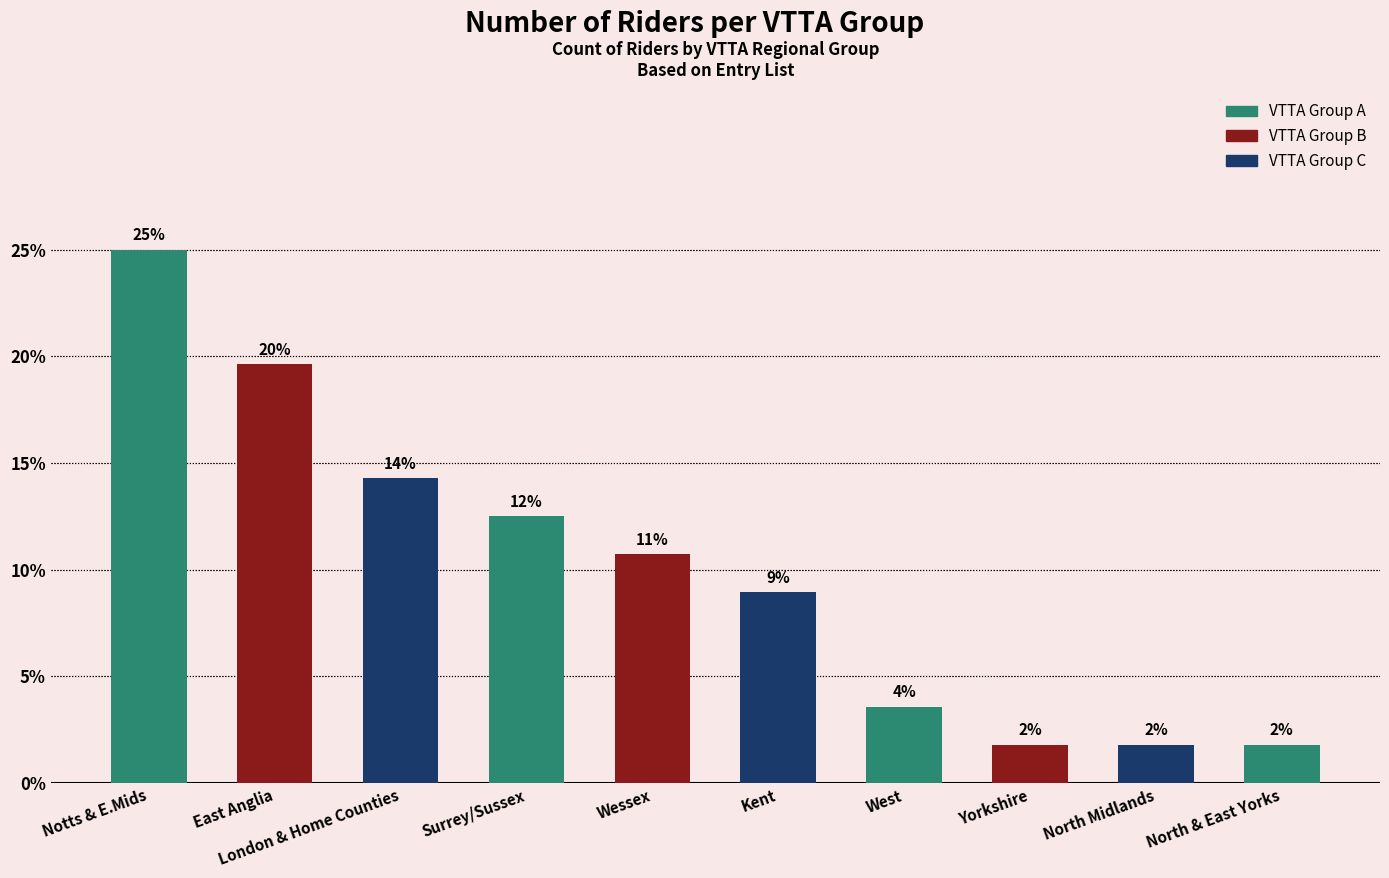

Does the chart contain any negative values?

No